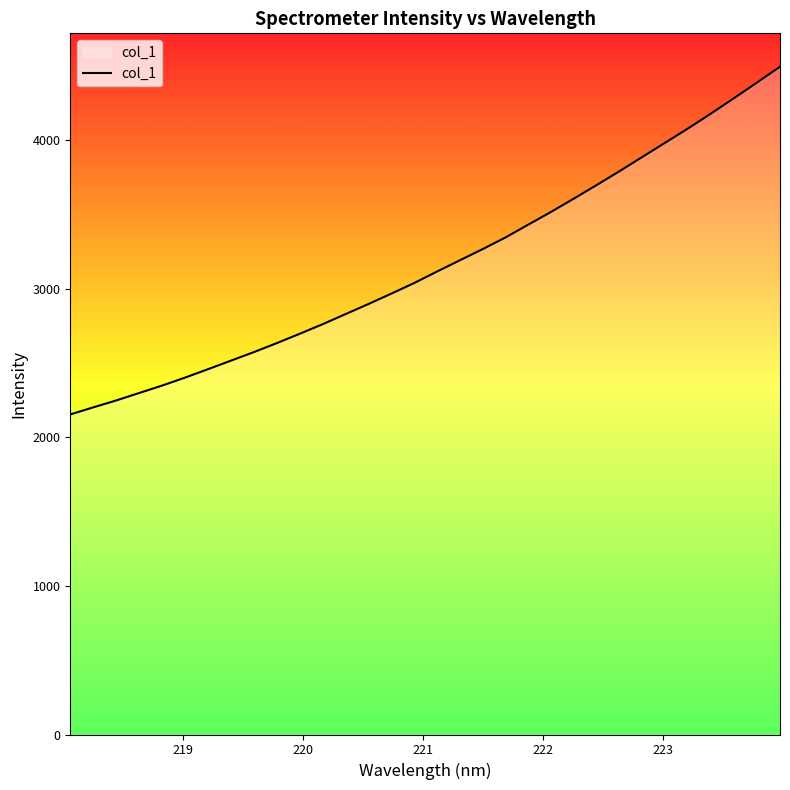

What is the maximum value shown in the chart?

4495.9